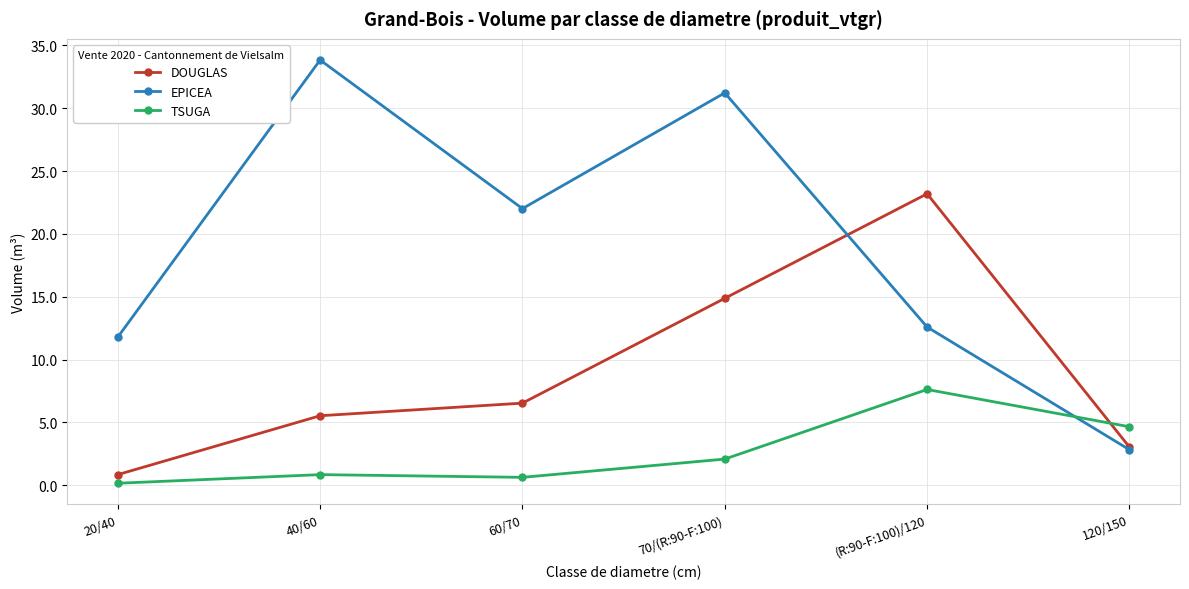

Rank the series by their maximum value, from highest to lowest.

EPICEA, DOUGLAS, TSUGA